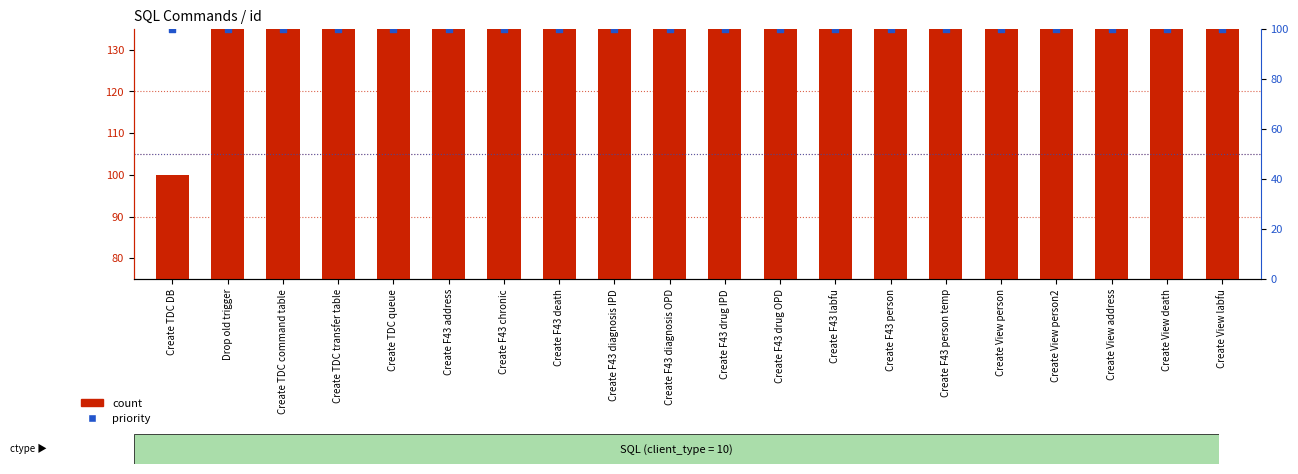

At how many categories does at least one series exceed 1074?

9